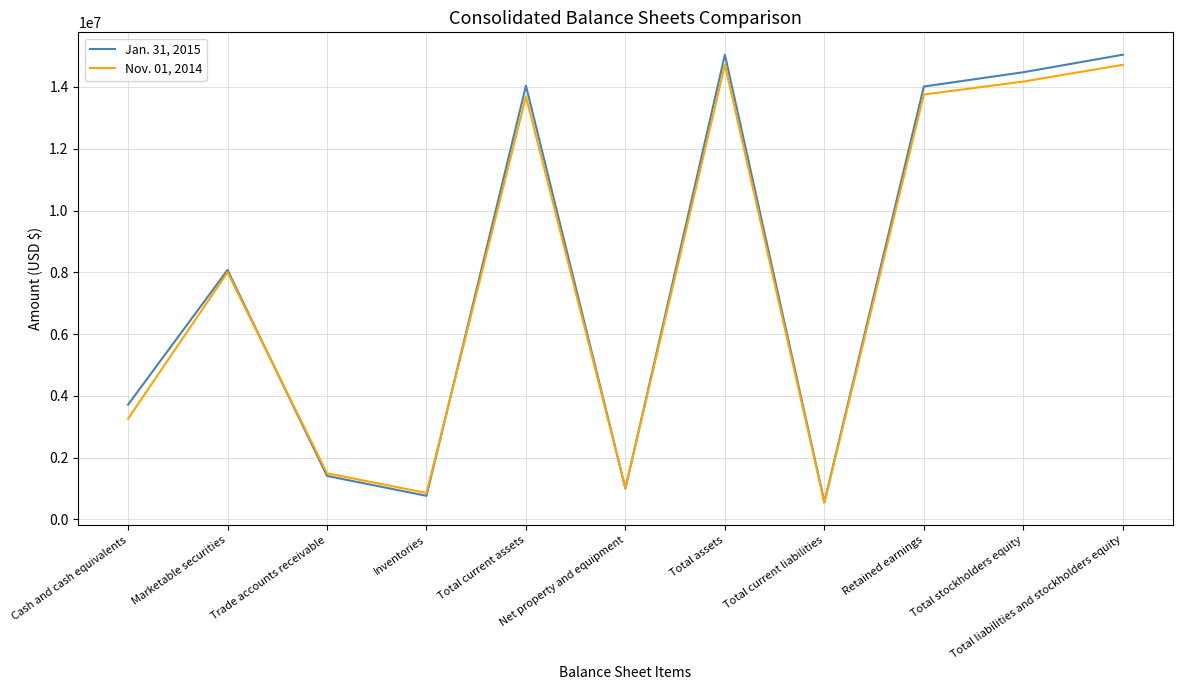

List the series in order of their overall mean, highest first.

Jan. 31, 2015, Nov. 01, 2014